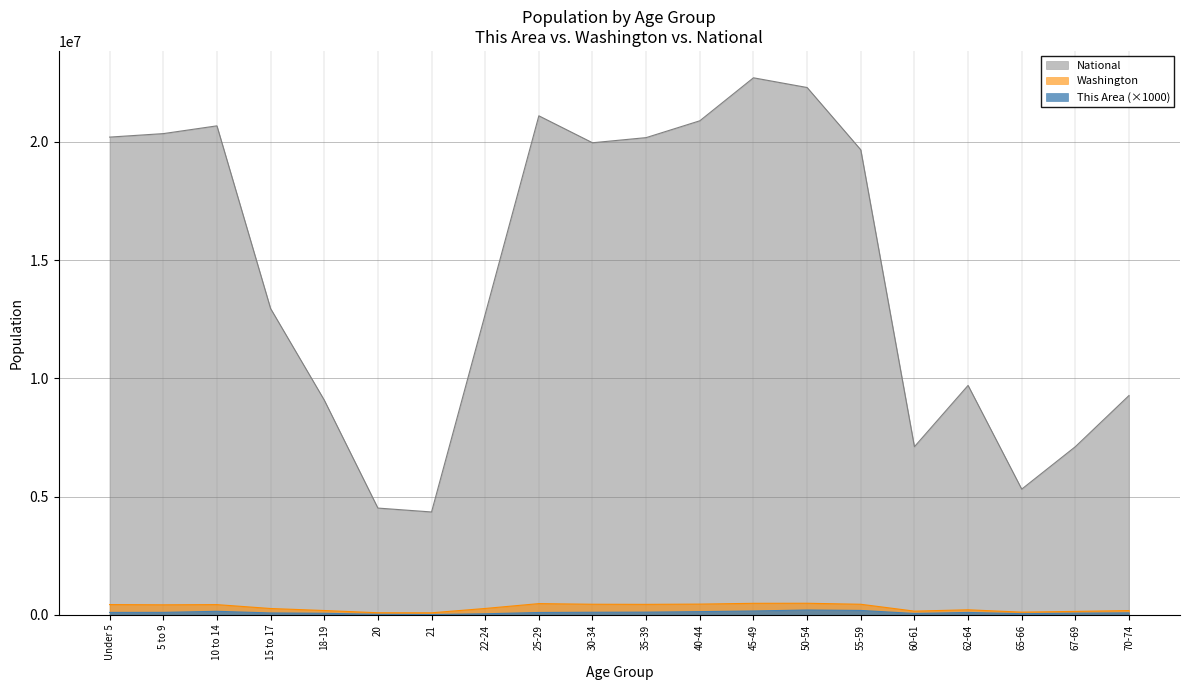

Is the value of This Area at 62-64 greater than the value of Washington at 18-19?

No